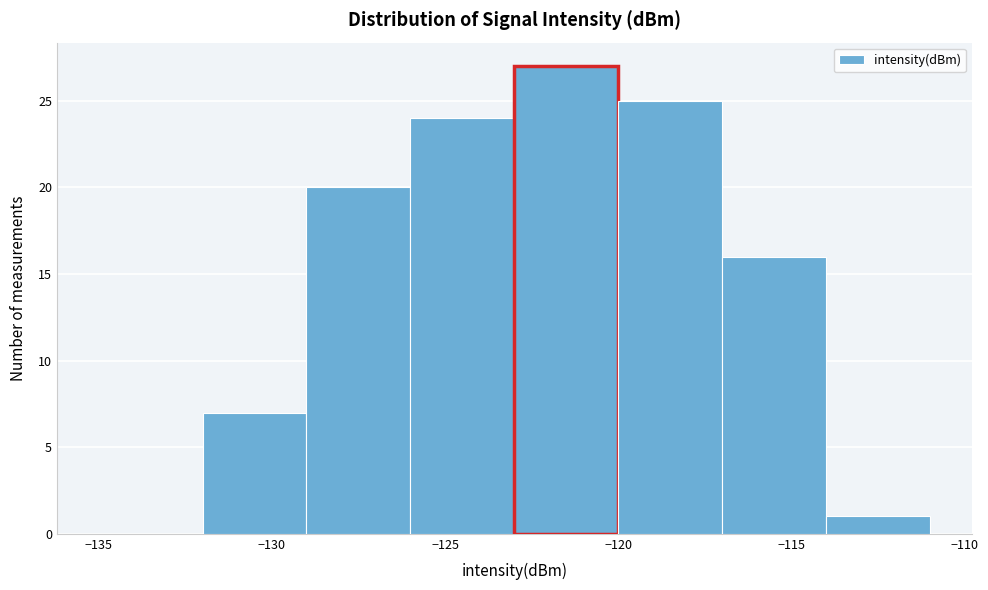

Which range on the x-axis has the tallest bar?

-123 to -120